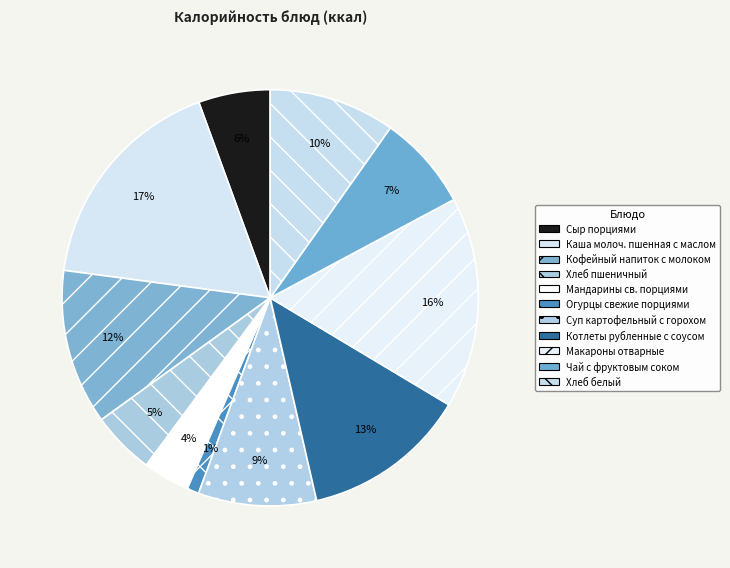

True or false: Кофейный напиток с молоком accounts for 12% of the total.

True